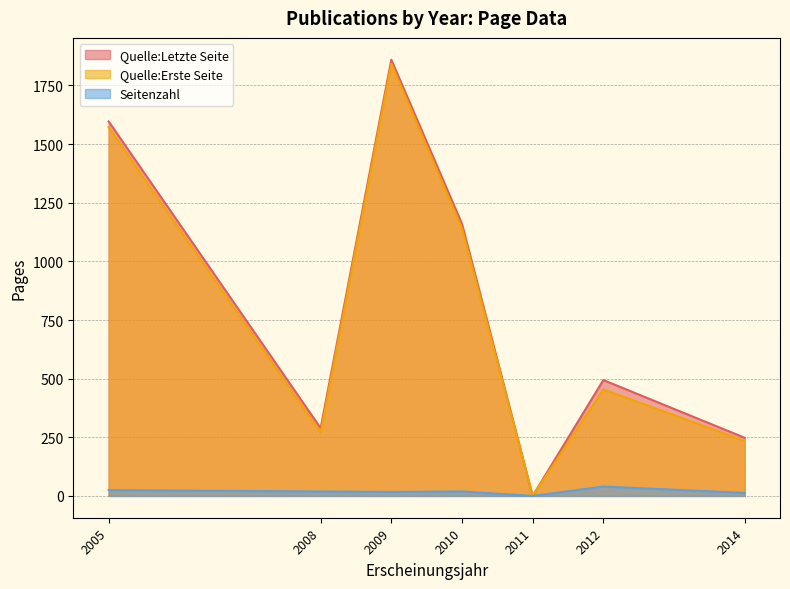

What is the average value of the Quelle:Letzte Seite series?

807